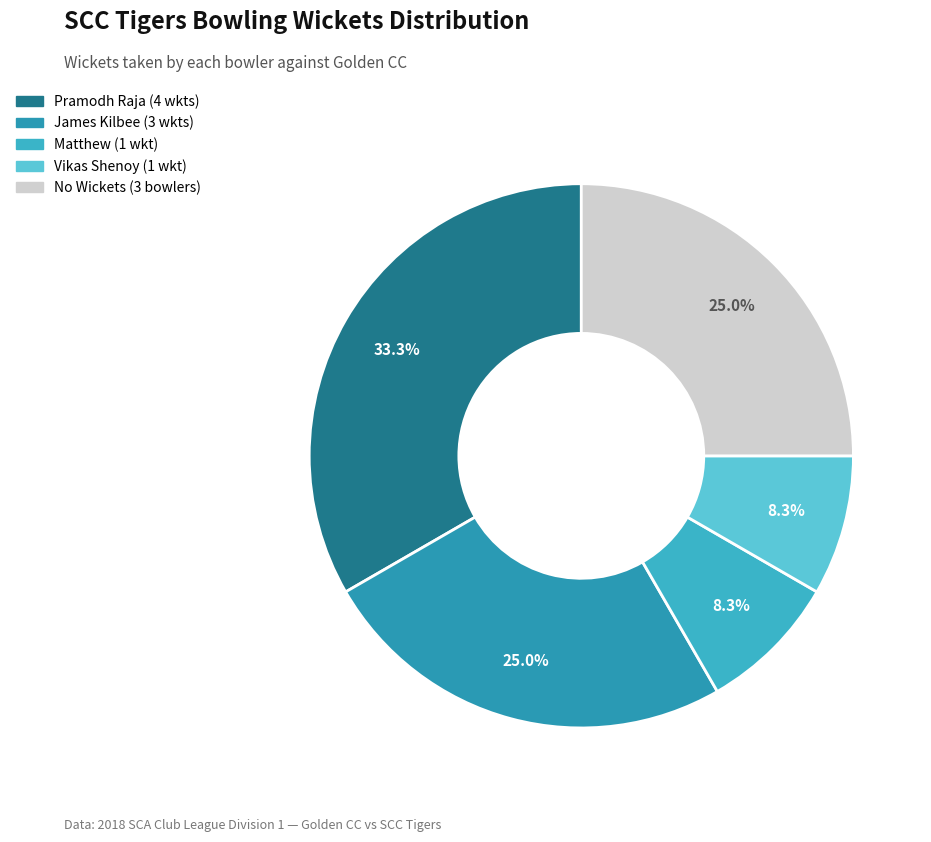

How many segments does this pie chart have?

5